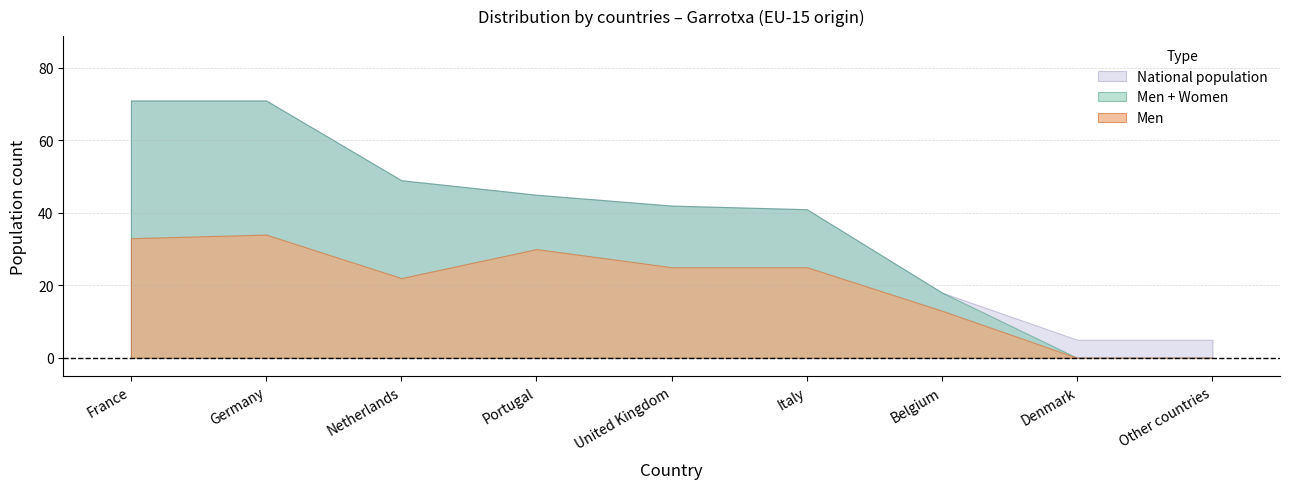

How many distinct data groups are displayed?

3